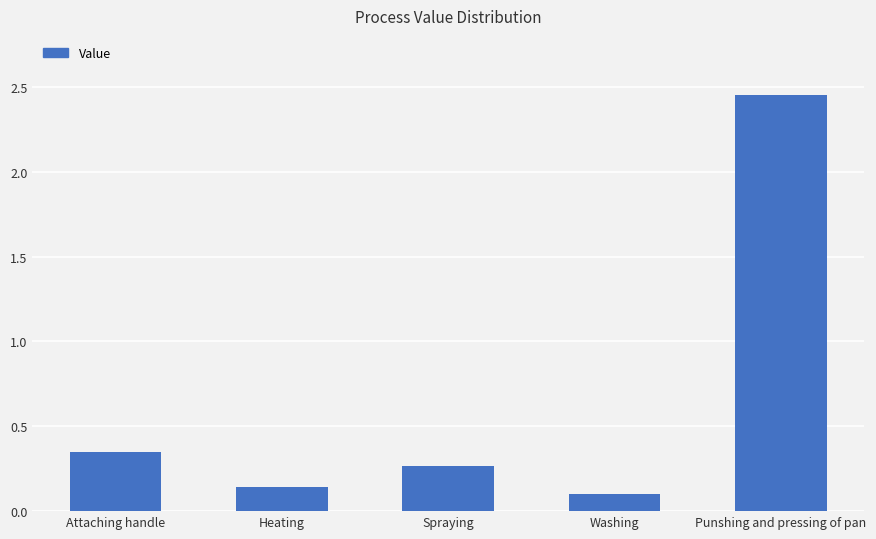

What is the label of the 4th bar from the left?

Washing